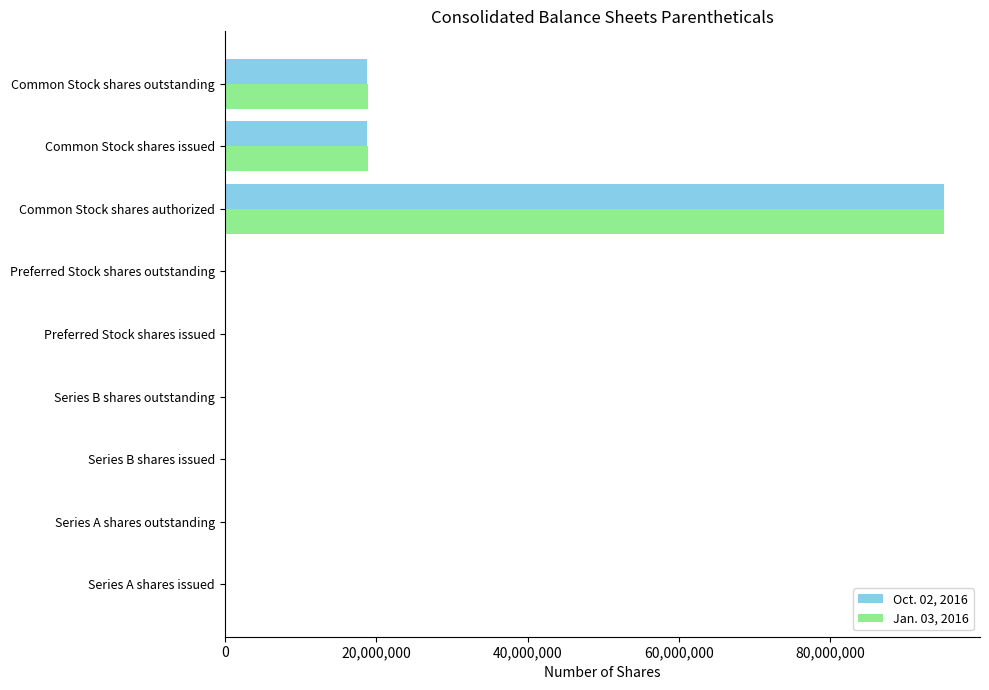

How many categories are shown in the chart?

9